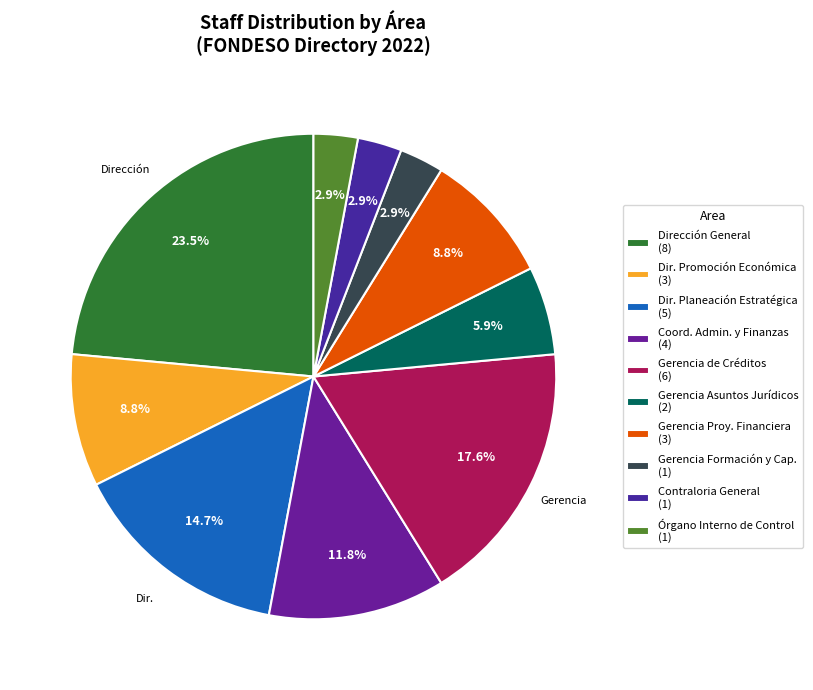

Count the number of slices in the pie.

10